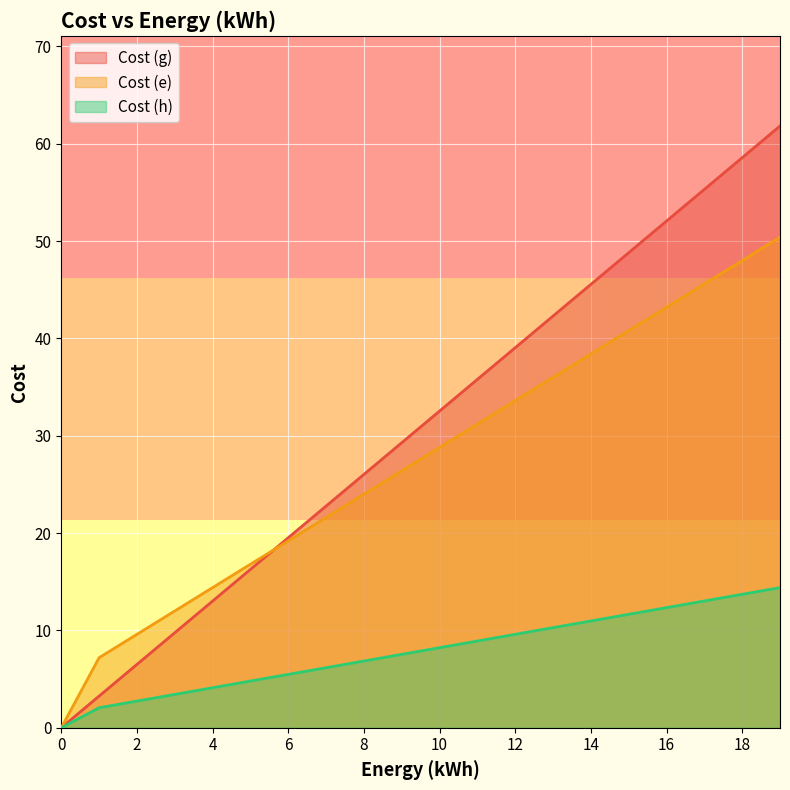

Does the chart display data point markers on the line(s)?

No